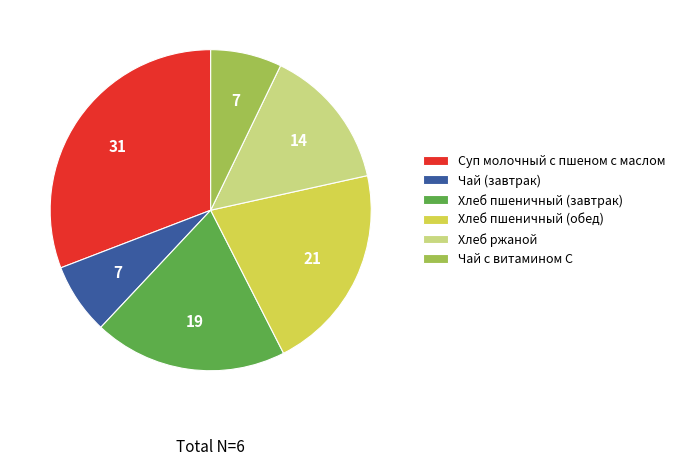

What is the ratio of the value at Хлеб пшеничный (обед) to the value at Чай с витамином С?

2.9